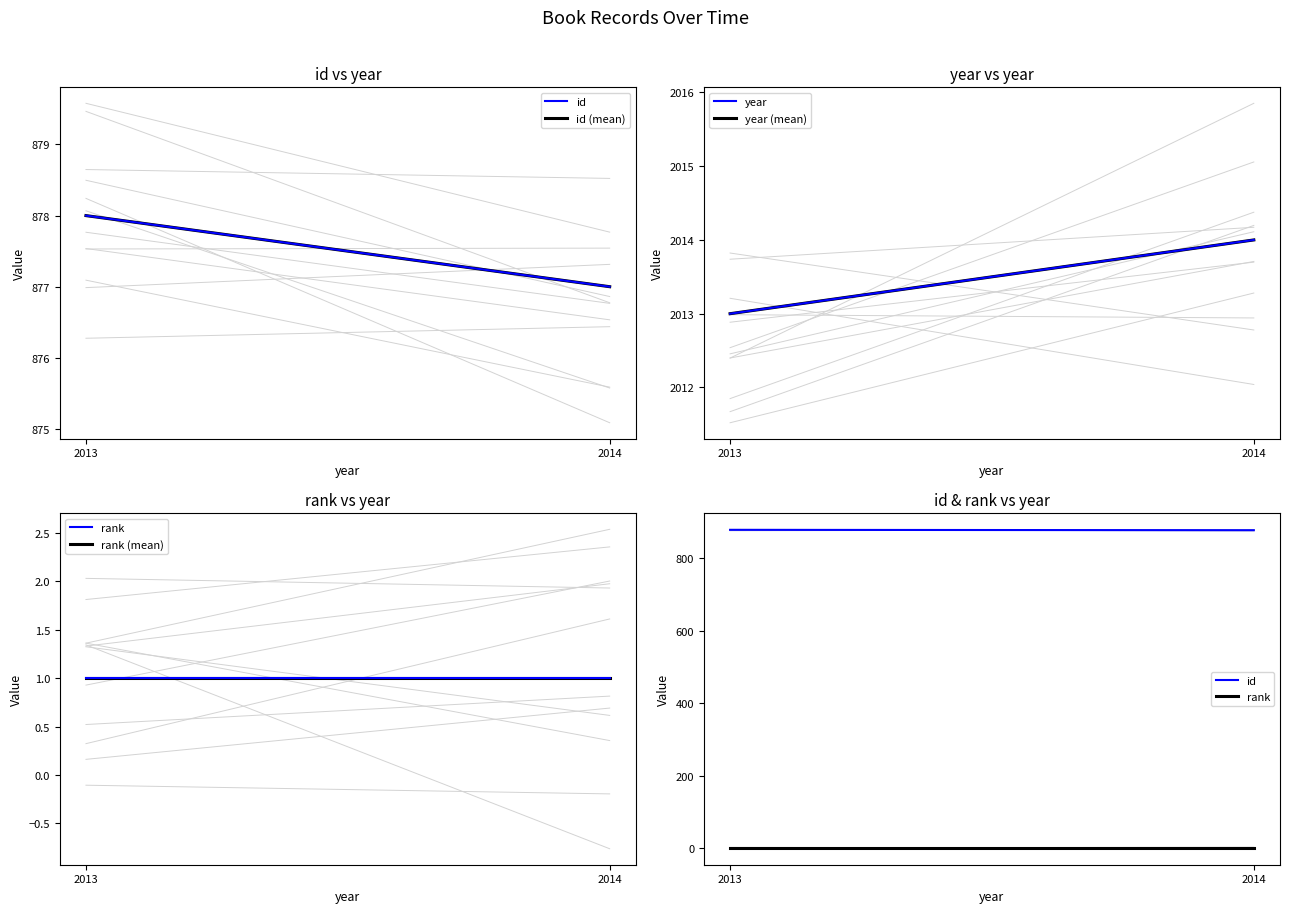

What is the value of the year (mean) point at the 2nd from the left?

2014